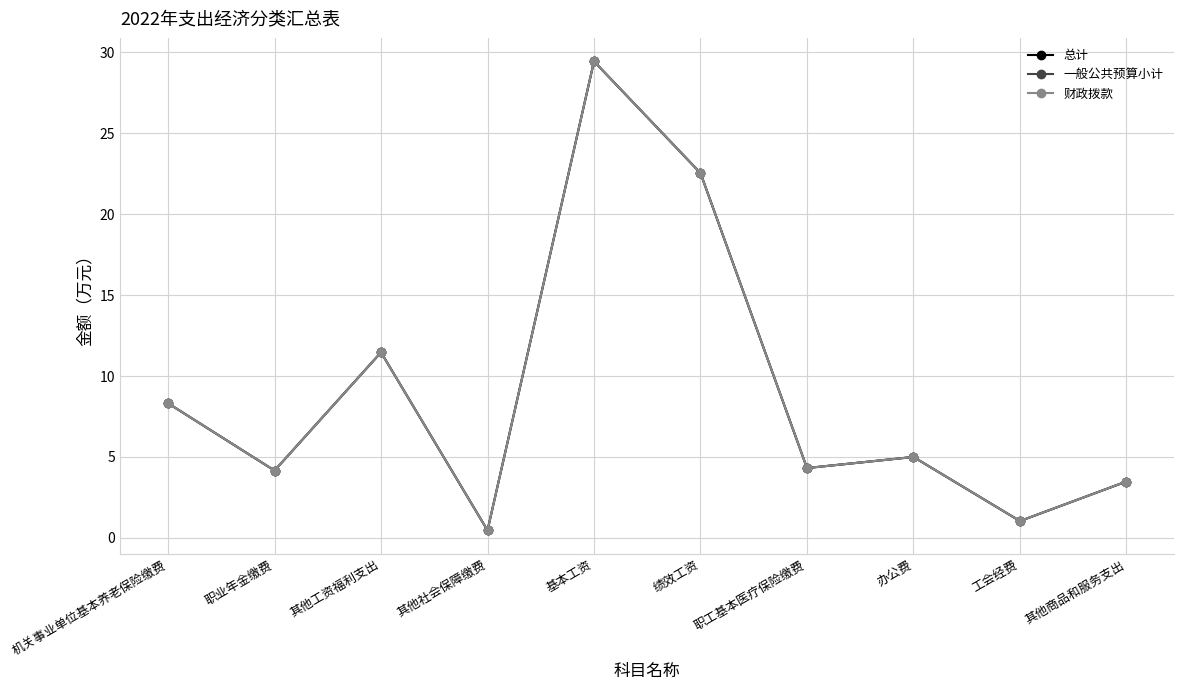

Reading left to right, list all the values displayed in this chart.

总计: 机关事业单位基本养老保险缴费=8.3	职业年金缴费=4.2	其他工资福利支出=11.5	其他社会保障缴费=0.5	基本工资=29.4	绩效工资=22.5	职工基本医疗保险缴费=4.3	办公费=5.0	工会经费=1.0	其他商品和服务支出=3.5
一般公共预算小计: 机关事业单位基本养老保险缴费=8.3	职业年金缴费=4.2	其他工资福利支出=11.5	其他社会保障缴费=0.5	基本工资=29.4	绩效工资=22.5	职工基本医疗保险缴费=4.3	办公费=5.0	工会经费=1.0	其他商品和服务支出=3.5
财政拨款: 机关事业单位基本养老保险缴费=8.3	职业年金缴费=4.2	其他工资福利支出=11.5	其他社会保障缴费=0.5	基本工资=29.4	绩效工资=22.5	职工基本医疗保险缴费=4.3	办公费=5.0	工会经费=1.0	其他商品和服务支出=3.5